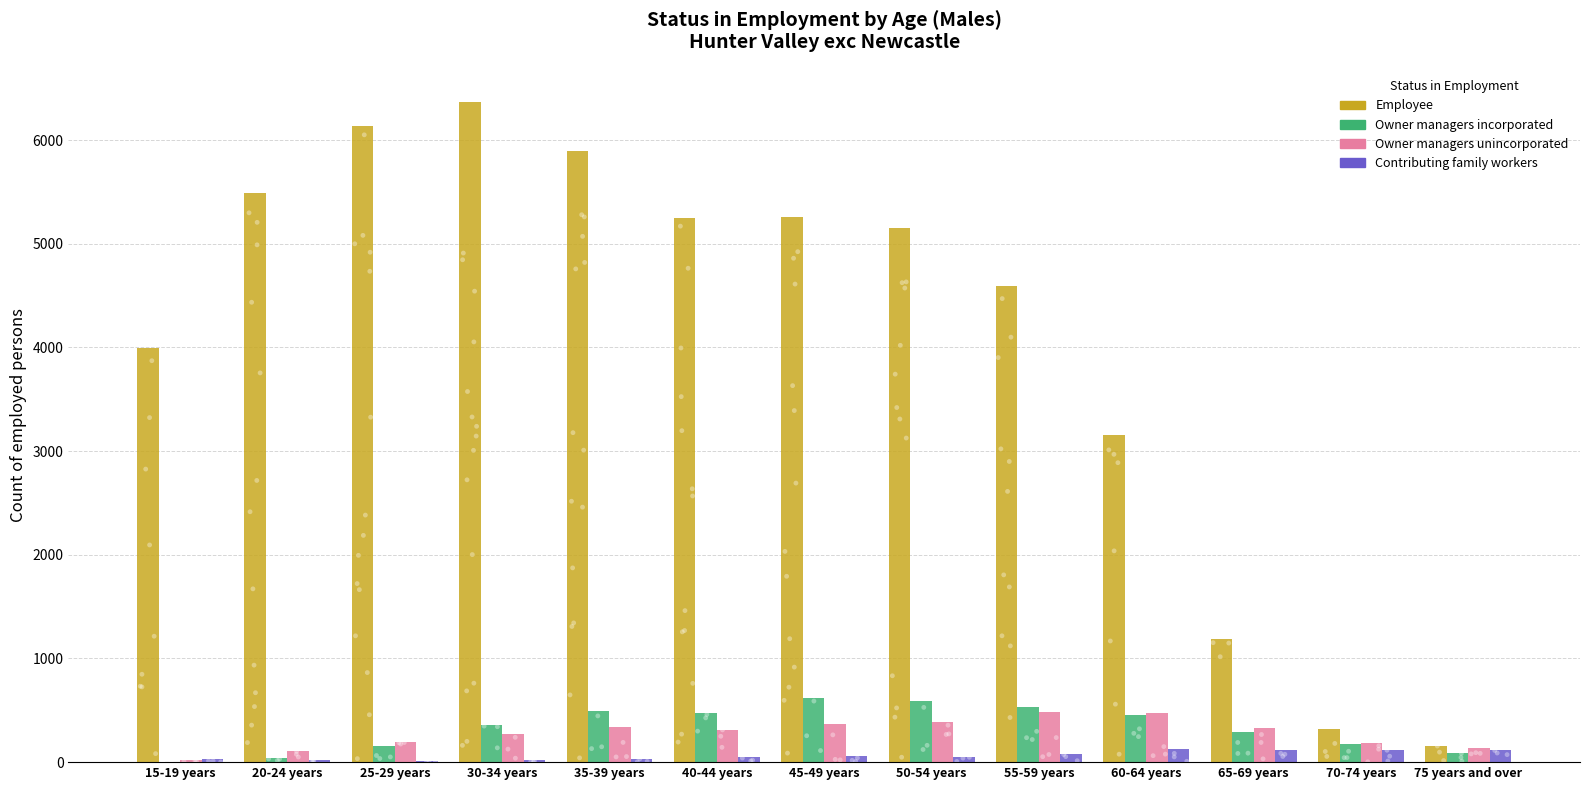

What are all the series names shown in the legend?

Employee, Owner managers incorporated, Owner managers unincorporated, Contributing family workers